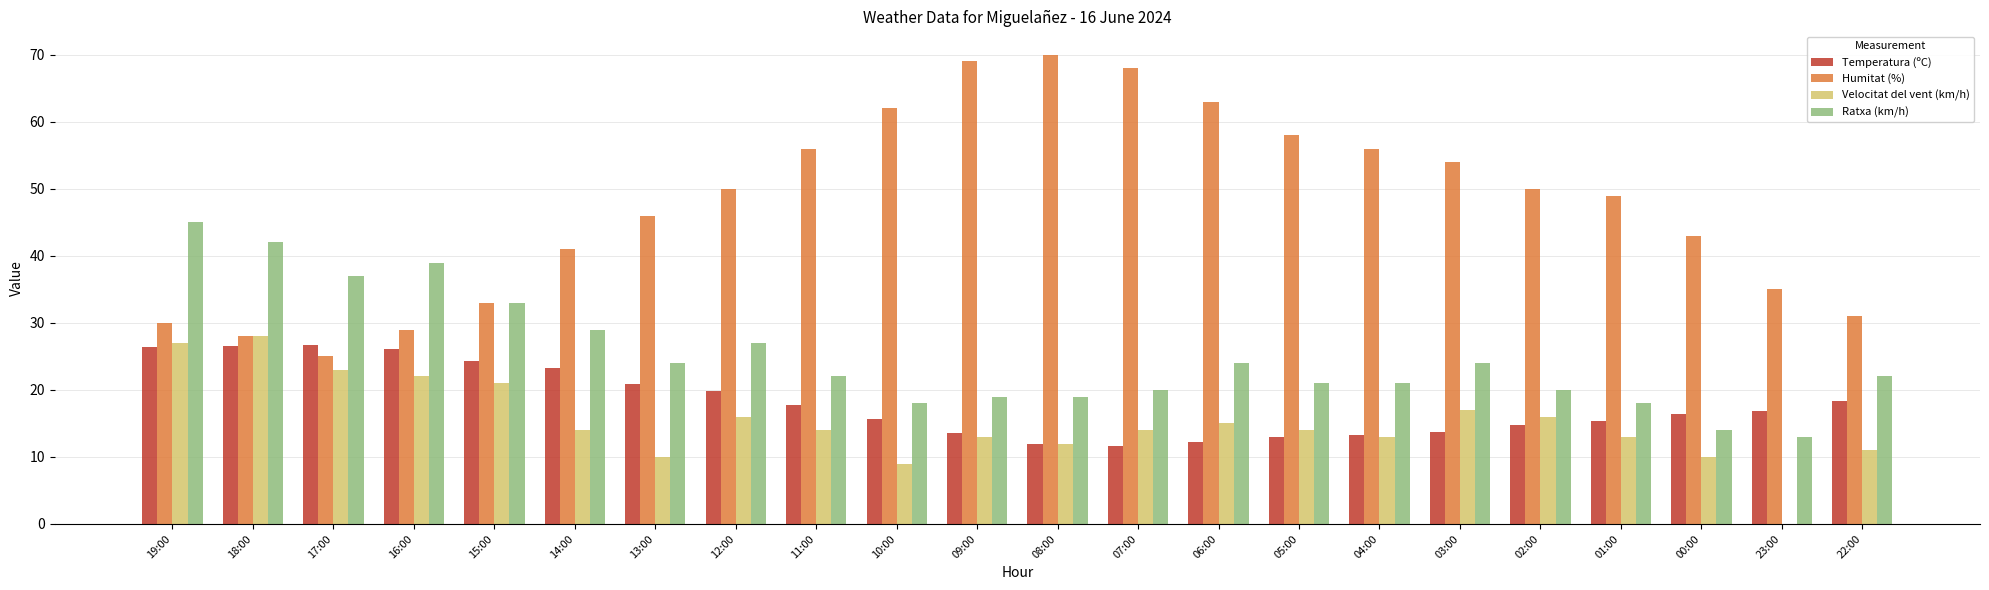

What is the maximum value for Velocitat del vent (km/h)?

28.0